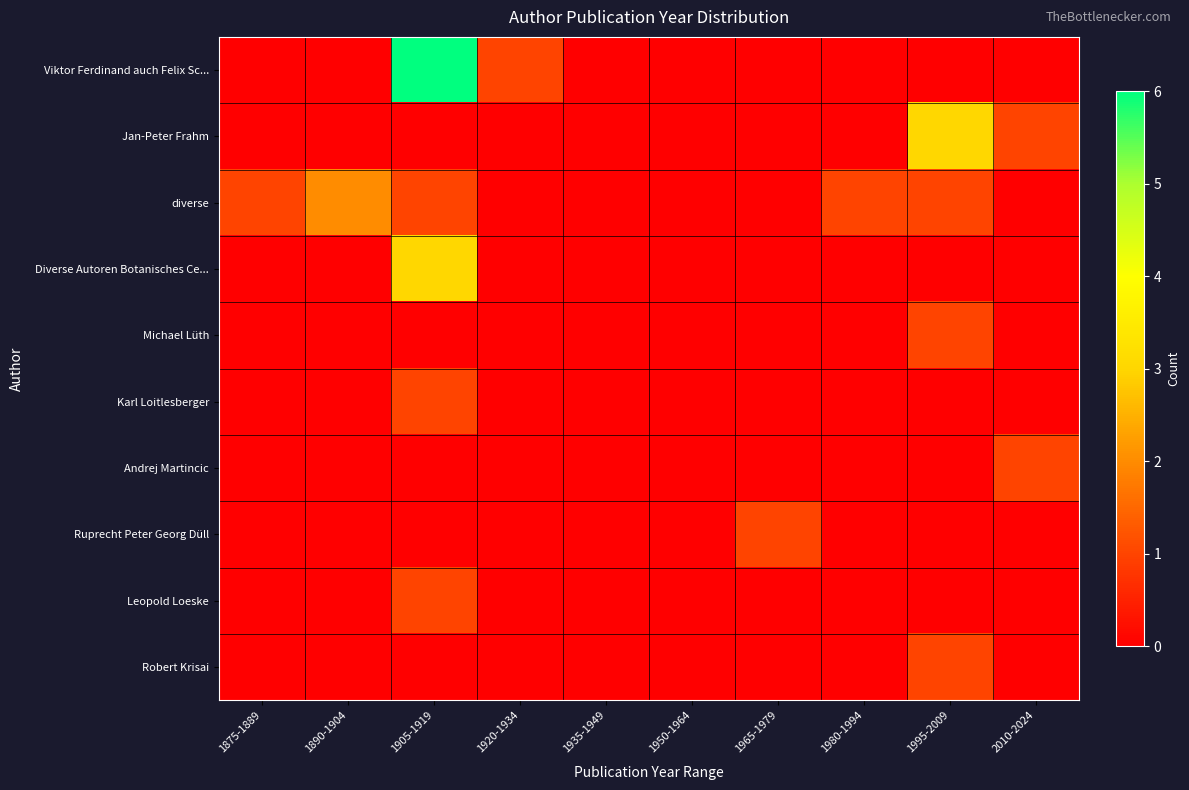

Which has a higher value, 1935-1949 or 2010-2024?

1935-1949